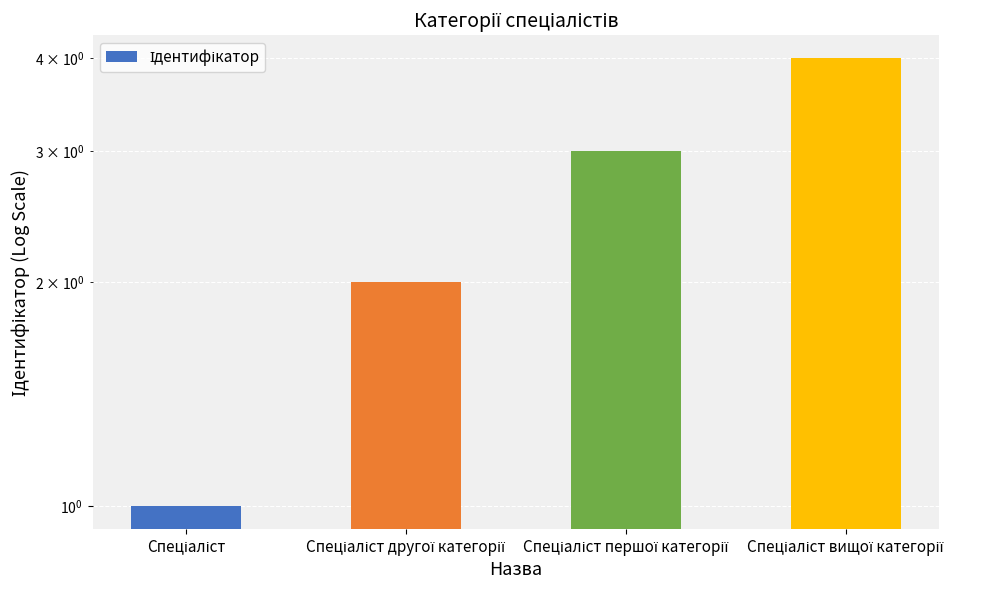

At which label does the data first exceed 3?

Спеціаліст вищої категорії